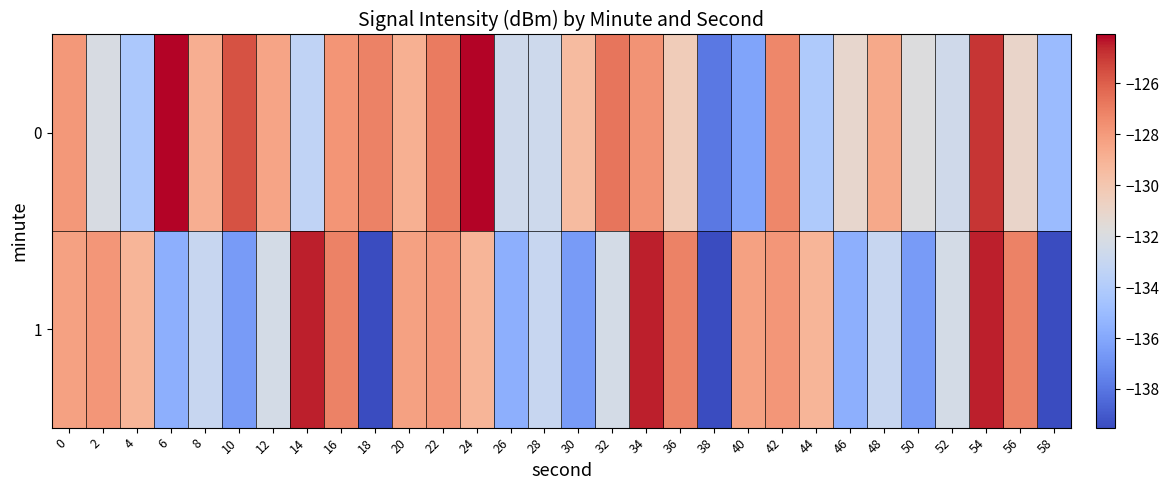

What is the maximum value shown in the chart?

-124.1